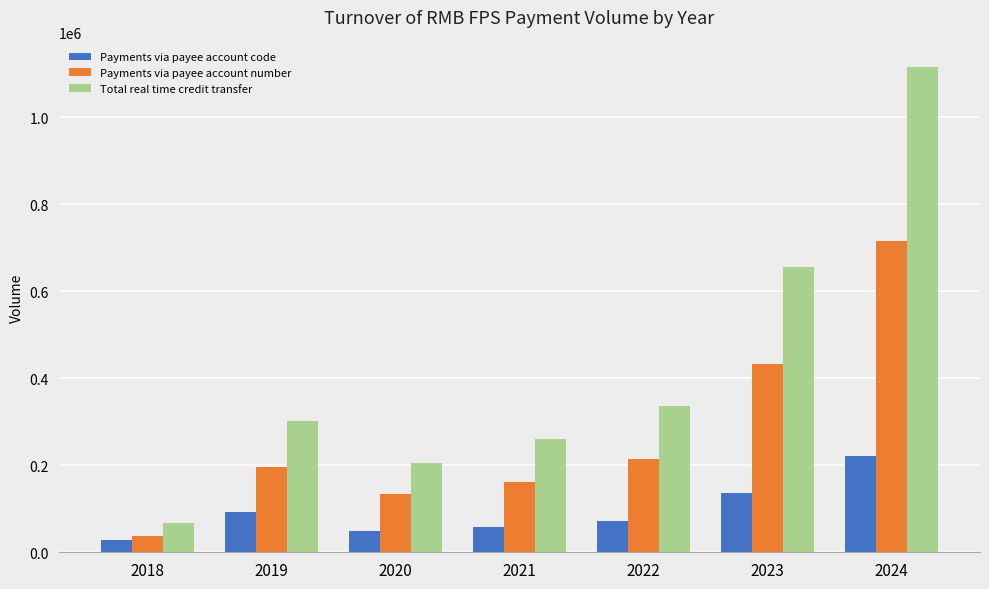

True or false: Total real time credit transfer has a value of 286150 at 2020.

False